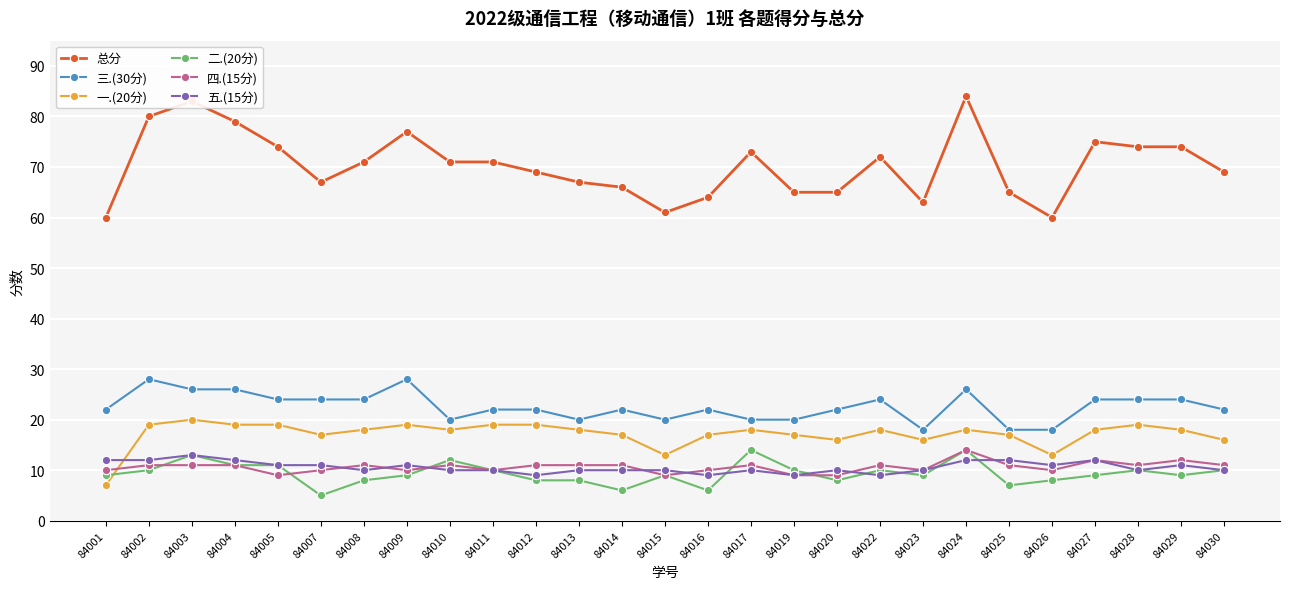

What is the spread (max minus min) of values at 84016?

58